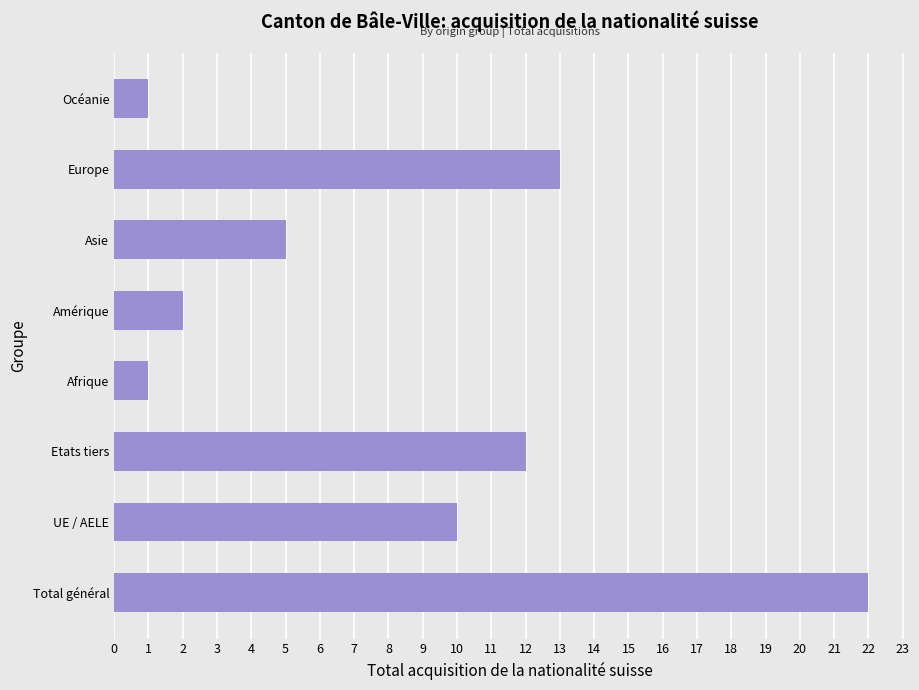

What is the greatest value displayed?

22